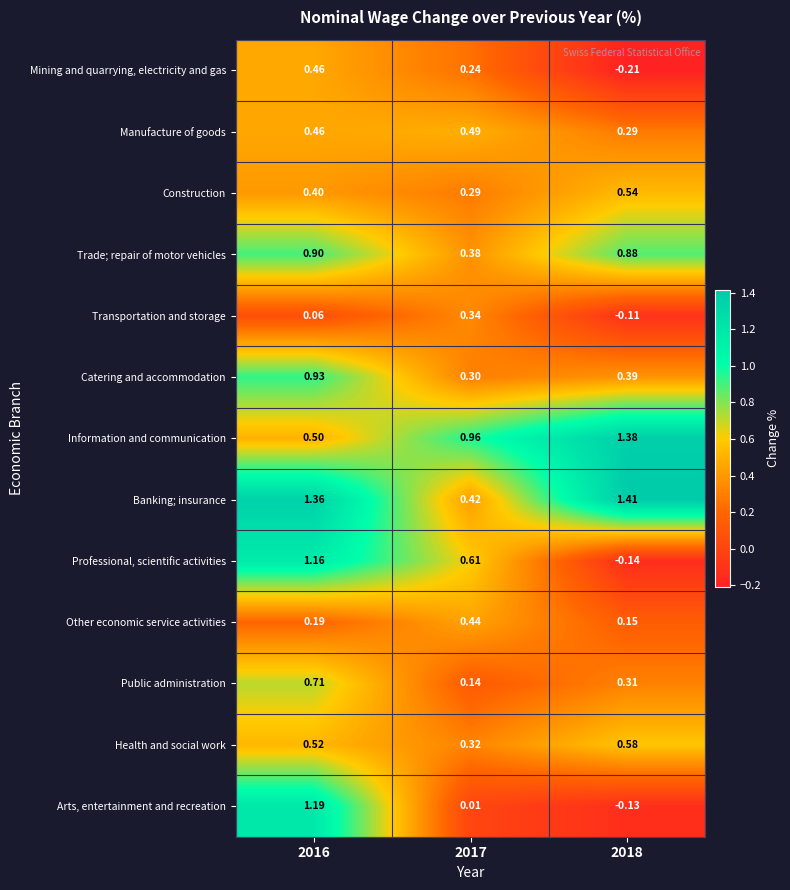

List the series in order of their peak value, lowest first.

Transportation and storage, Other economic service activities, Mining and quarrying, electricity and gas, Manufacture of goods, Construction, Health and social work, Public administration, Trade; repair of motor vehicles, Catering and accommodation, Professional, scientific activities, Arts, entertainment and recreation, Information and communication, Banking; insurance